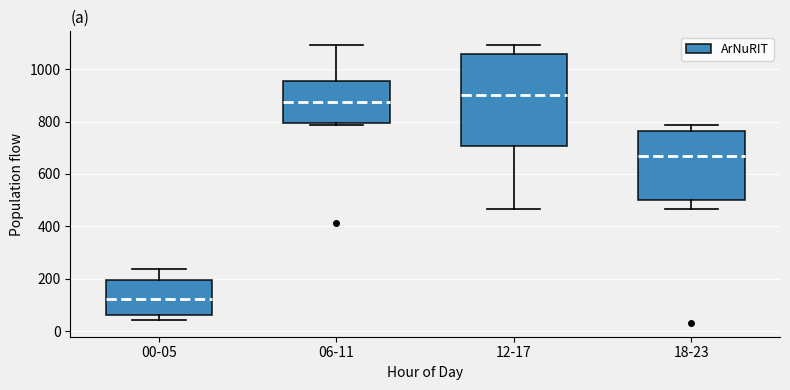

Reading left to right, transcribe this box plot: for each box, give where its median line is, the range the box spans, and where its two whiskers end, as read against the y-axis. The values are not printed on the chart, so give them approximately, as read against the axis.

00-05: median 120, box 60 to 200, whiskers 40 to 240
06-11: median 880, box 800 to 960, whiskers 780 to 1100
12-17: median 900, box 700 to 1060, whiskers 460 to 1100
18-23: median 660, box 500 to 760, whiskers 460 to 780